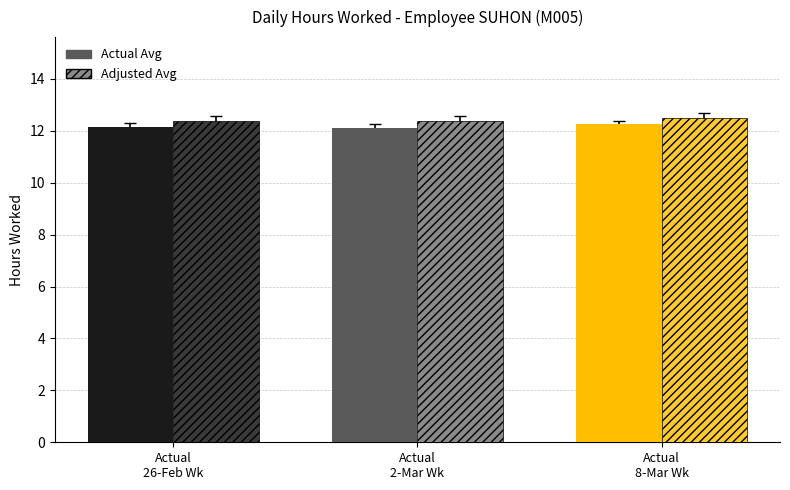

What is the maximum value shown in the chart?

12.5